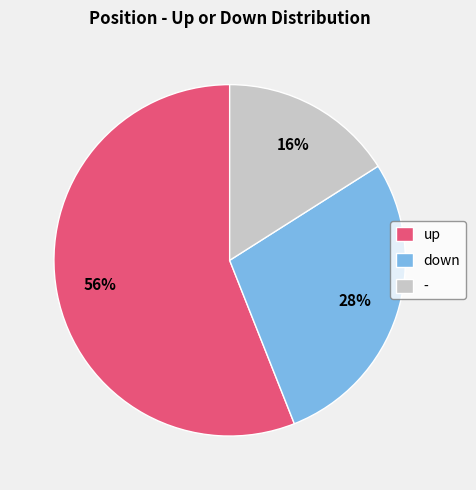

Rank the categories by value from highest to lowest.

up, down, -